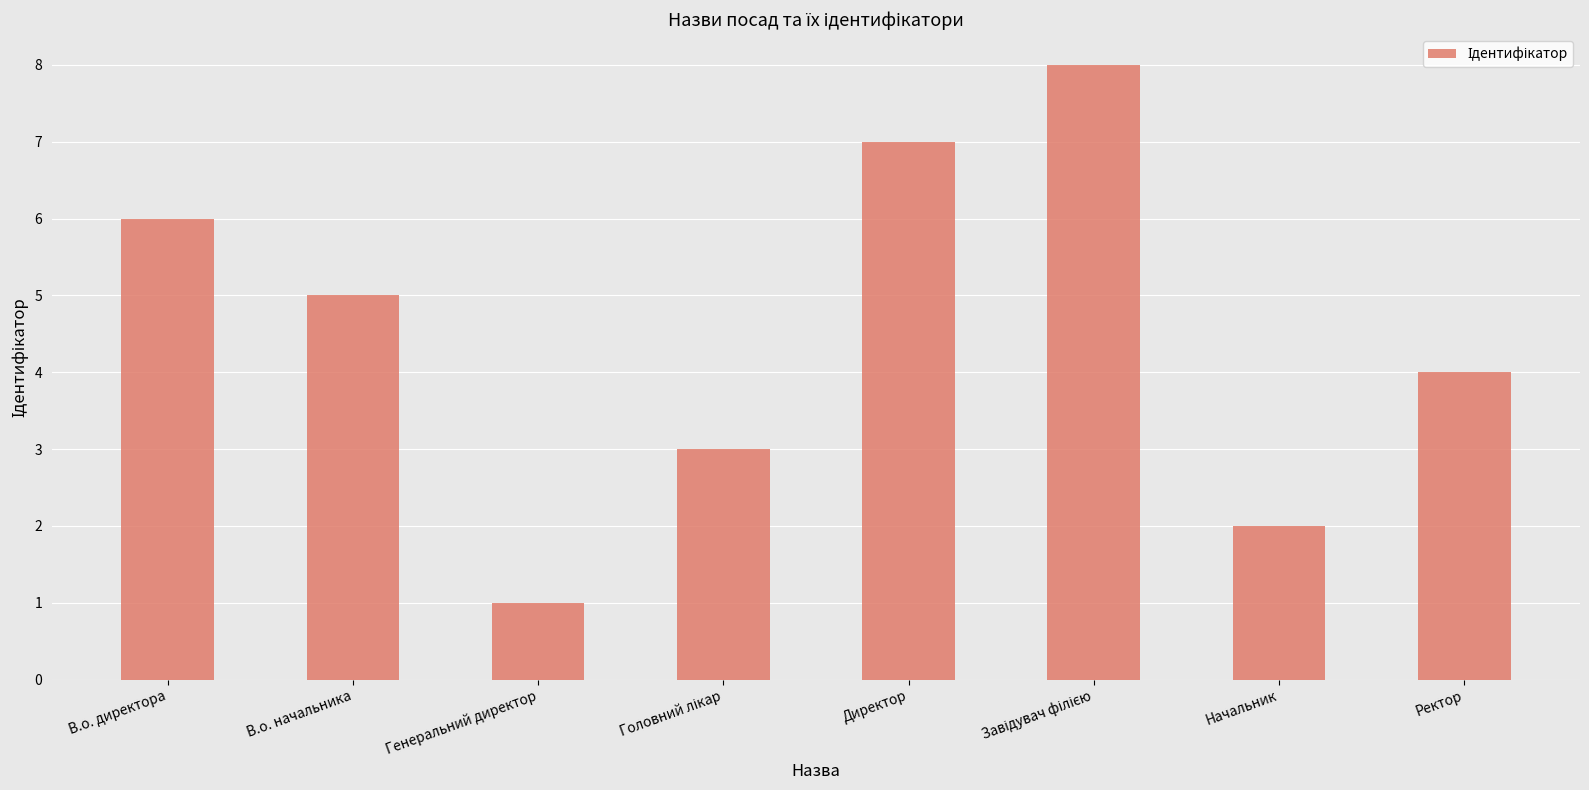

True or false: the data shows 0 at Генеральний директор.

False